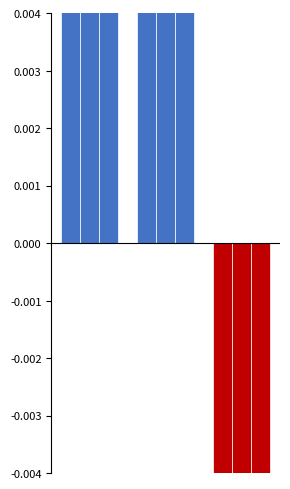

Reading right to left, transcribe all the data shown in this chart.

Total: -0.0	0.1	0.0
Femmes: -0.0	0.1	0.0
Hommes: -0.0	0.0	0.0